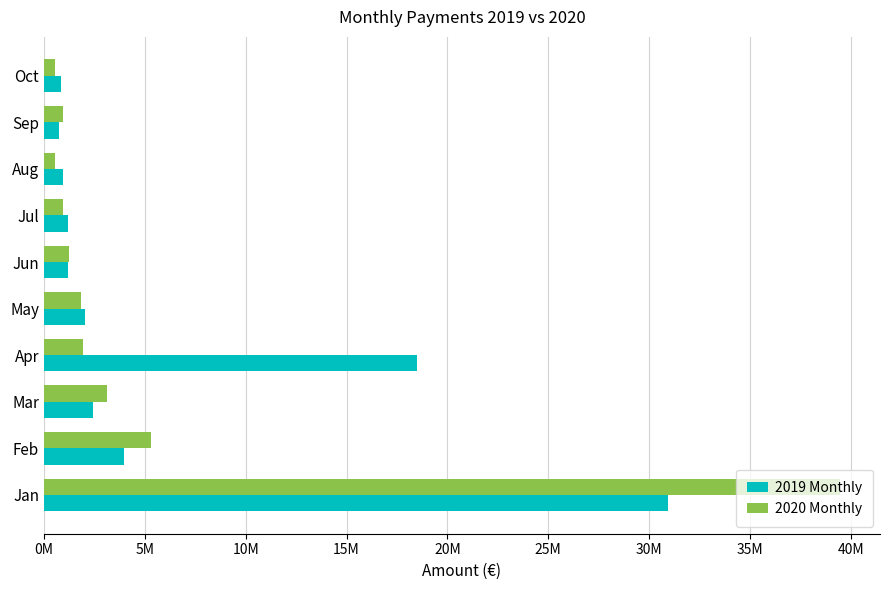

What are all the series names shown in the legend?

2019 Monthly, 2020 Monthly